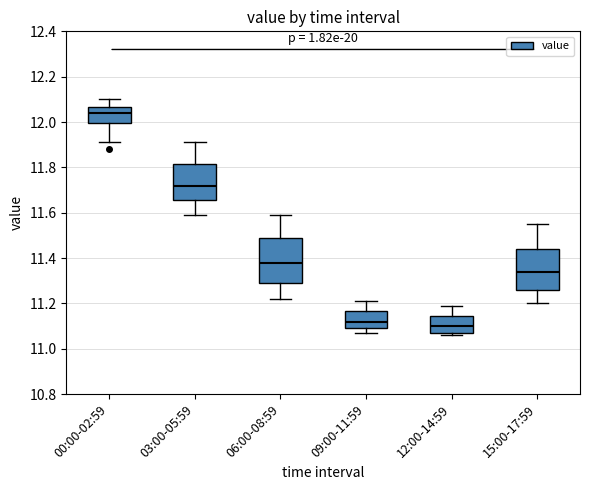

Where is the upper edge of the box for 12:00-14:59 on the y-axis? The values are not printed on the chart, so give them approximately, as read against the axis.

11.14